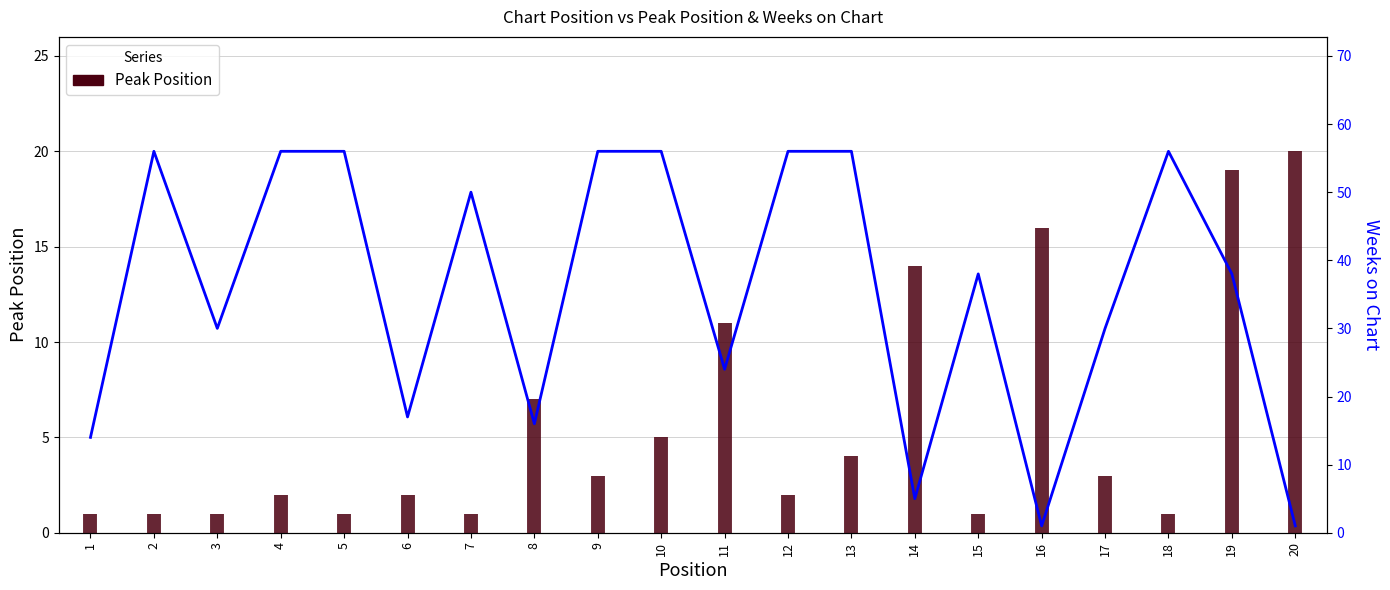

What is the value of the 10th point from the left?

56